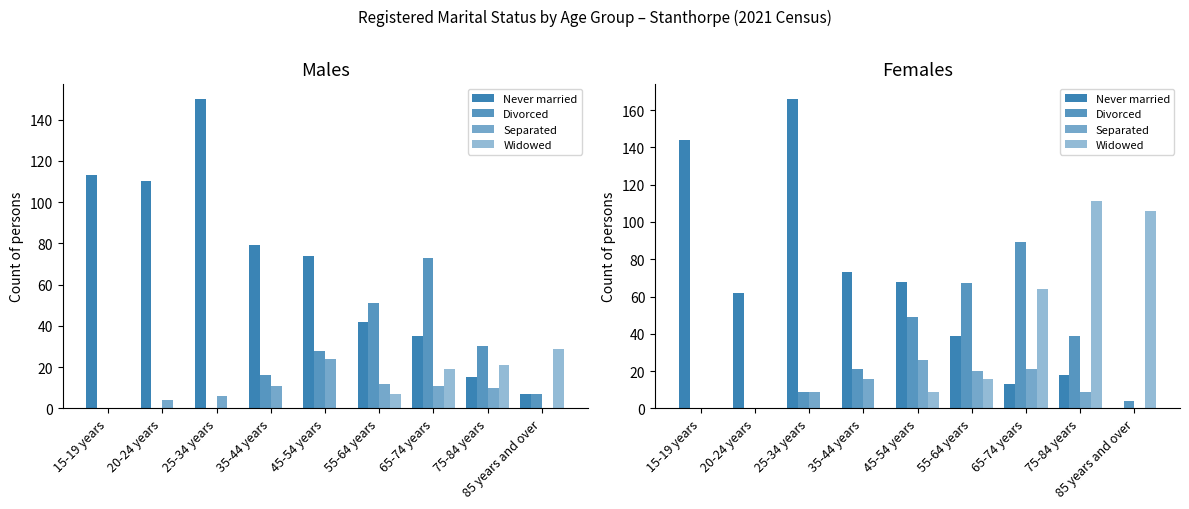

Is it true that Divorced equals 44 at 65-74 years?

False